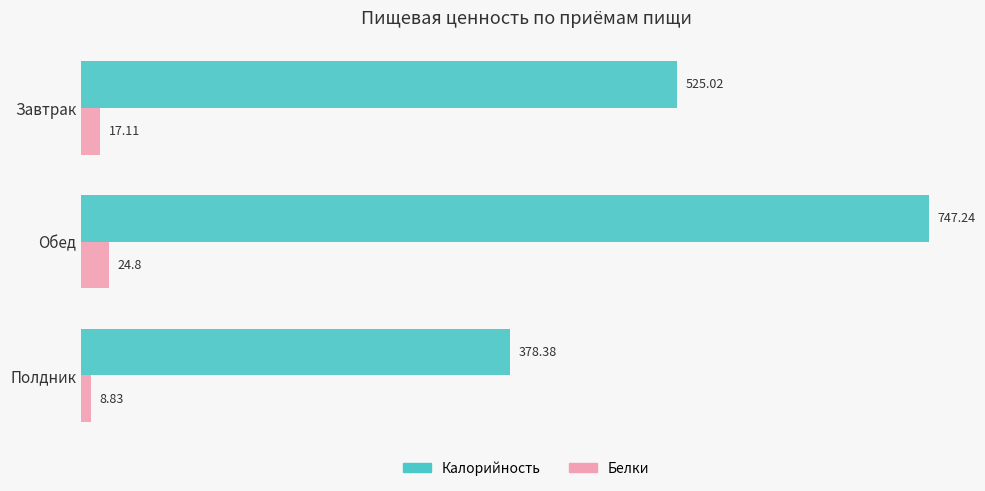

What is the spread (max minus min) of values at Обед?

722.4